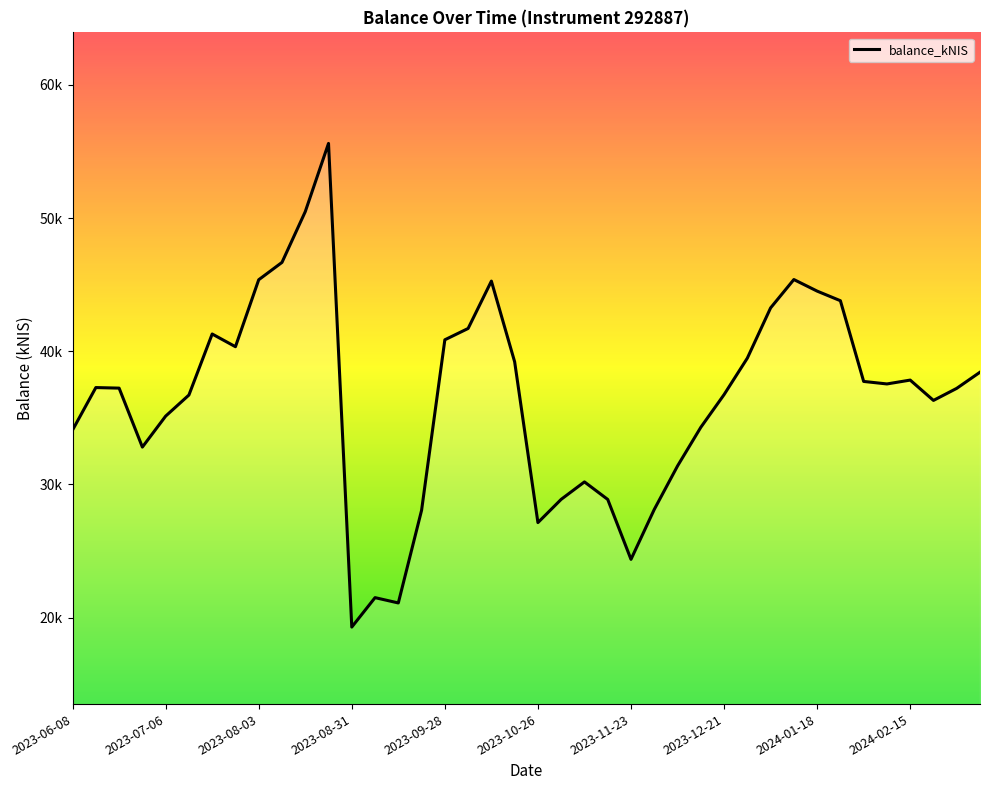

Which category has the highest value across all series?

2023-08-24